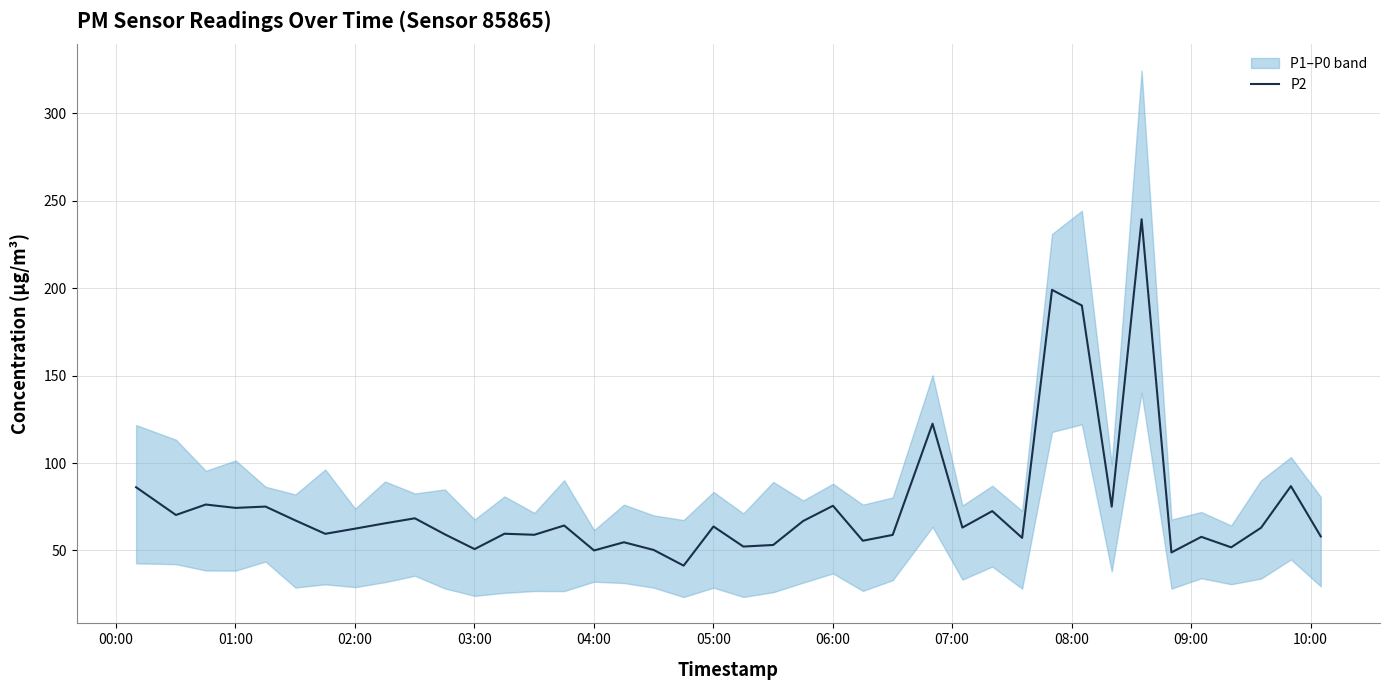

How many lines are shown in the chart?

1